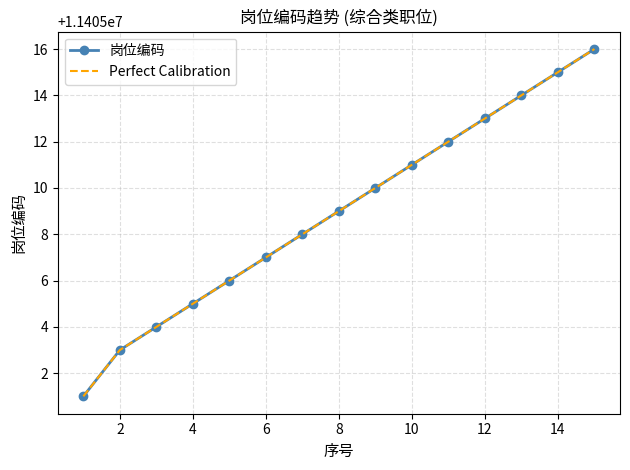

List the series in order of their peak value, highest first.

岗位编码, Perfect Calibration